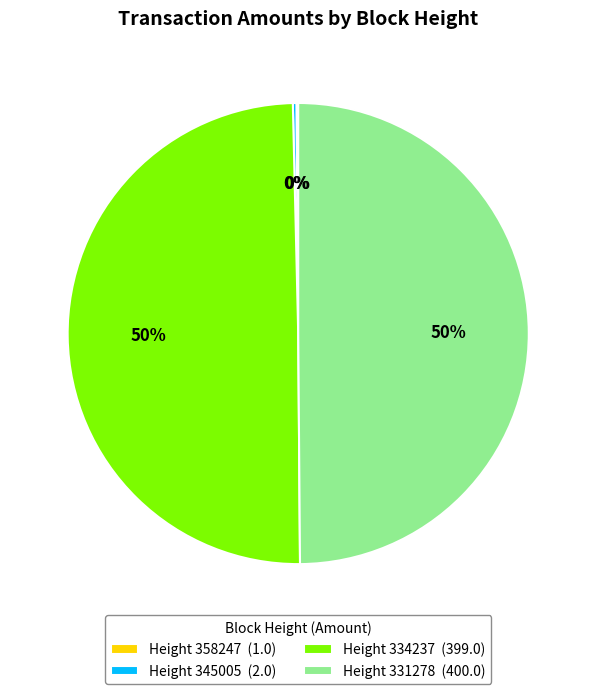

What is the ratio of the value at Height 334237 (399.0) to the value at Height 331278 (400.0)?

1.0